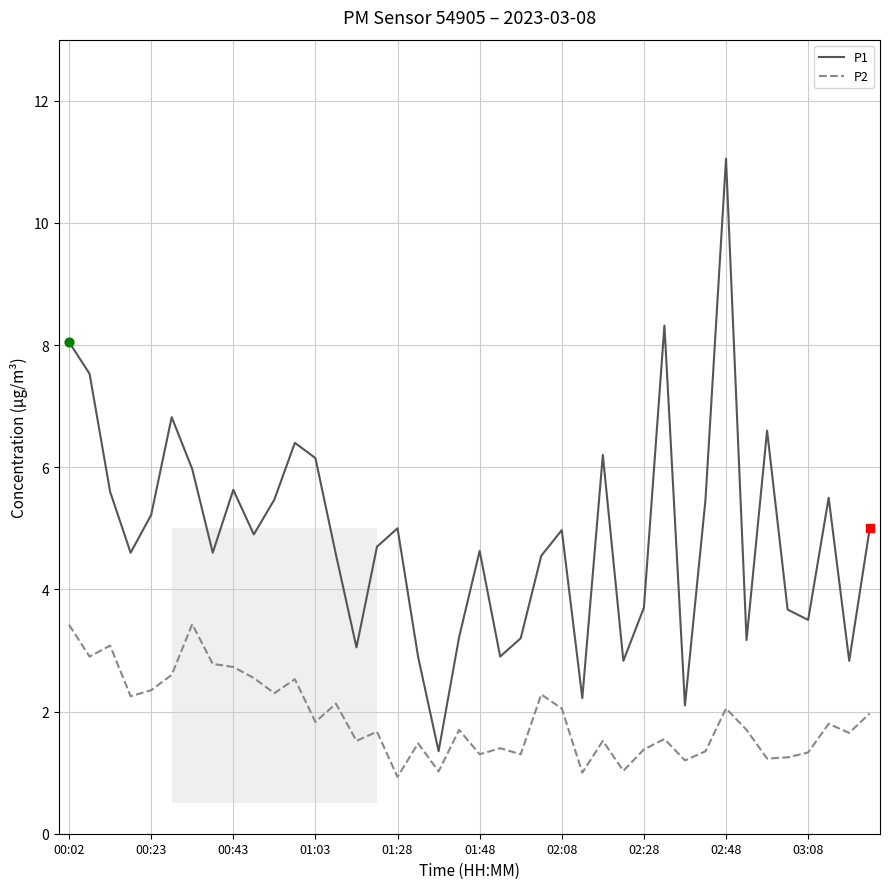

Which series has the largest total across all categories?

P1